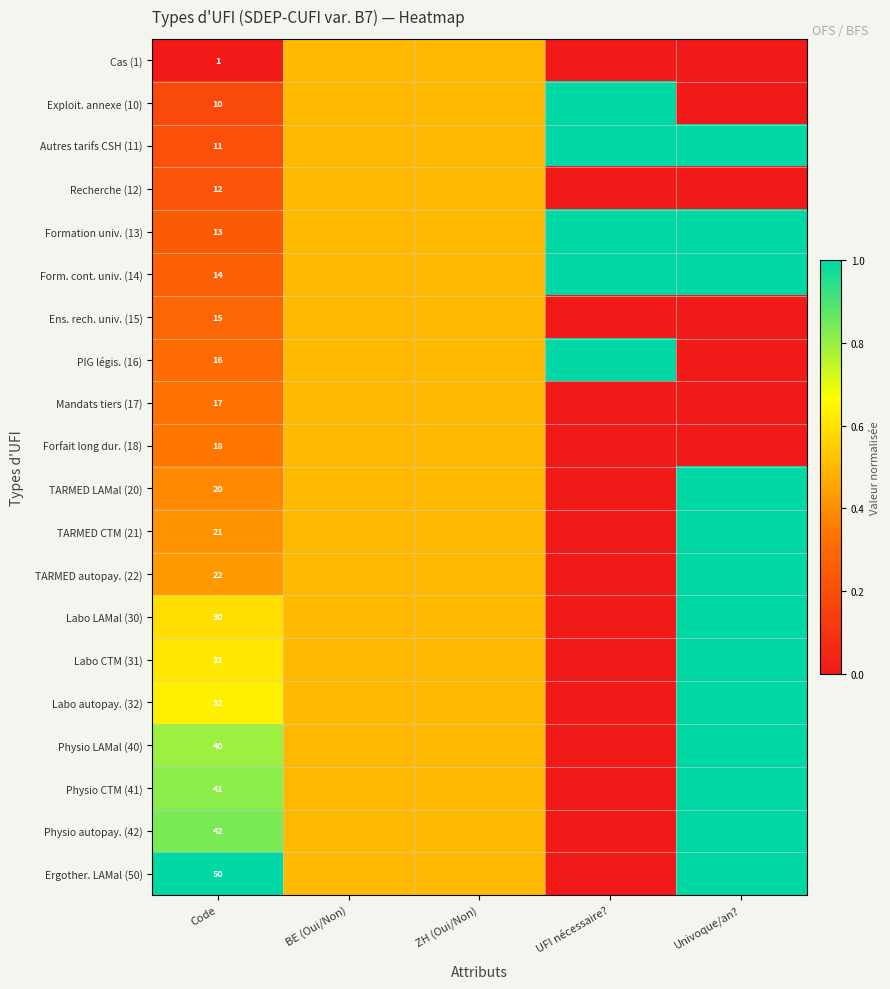

Is it true that Autres tarifs CSH (11) equals 11.0 at Code?

True